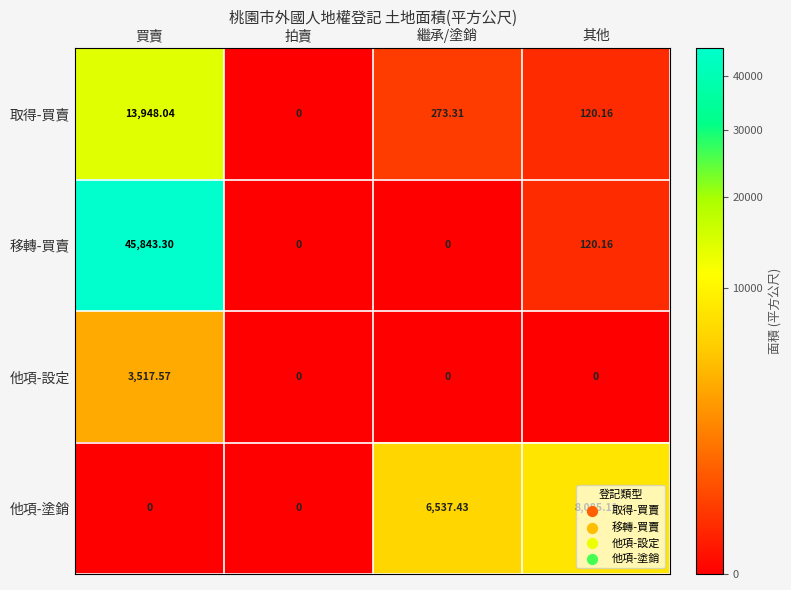

At how many categories does at least one series exceed 19505?

1